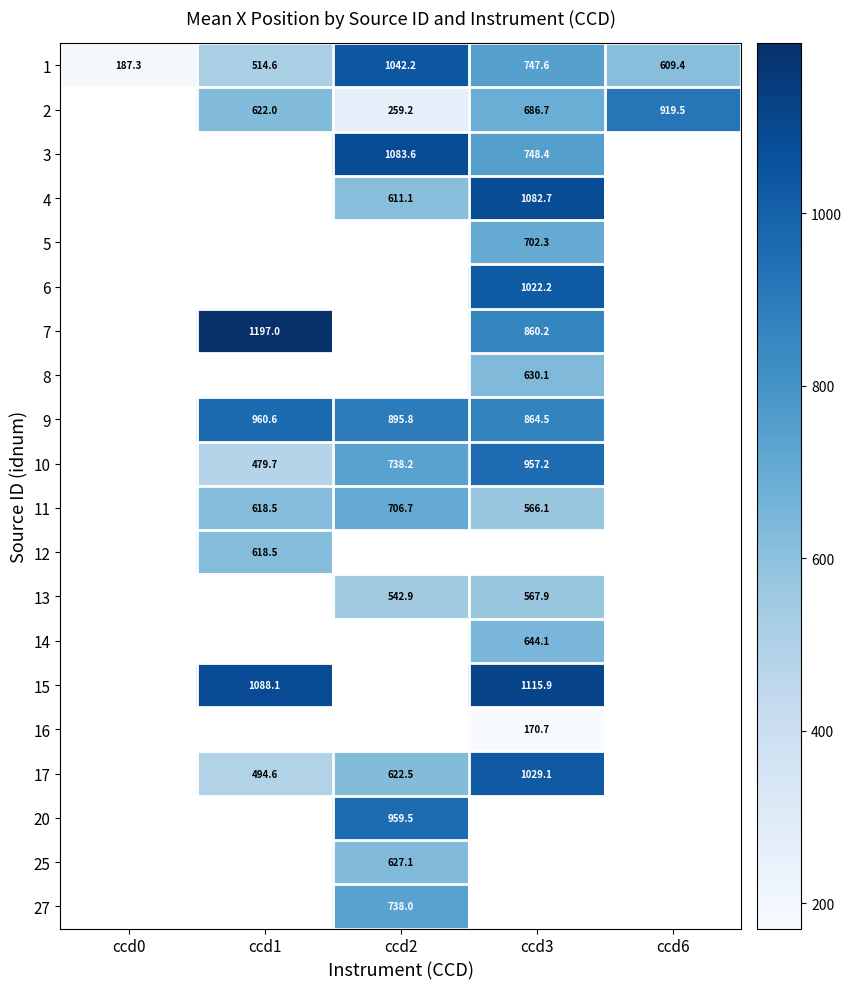

Is the value of 5 at ccd3 greater than the value of 1 at ccd3?

No